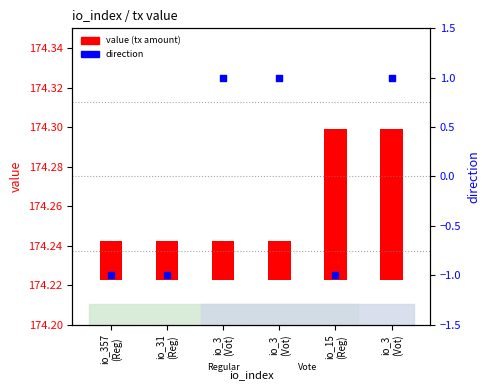

Which series contains the lowest Y value?

direction